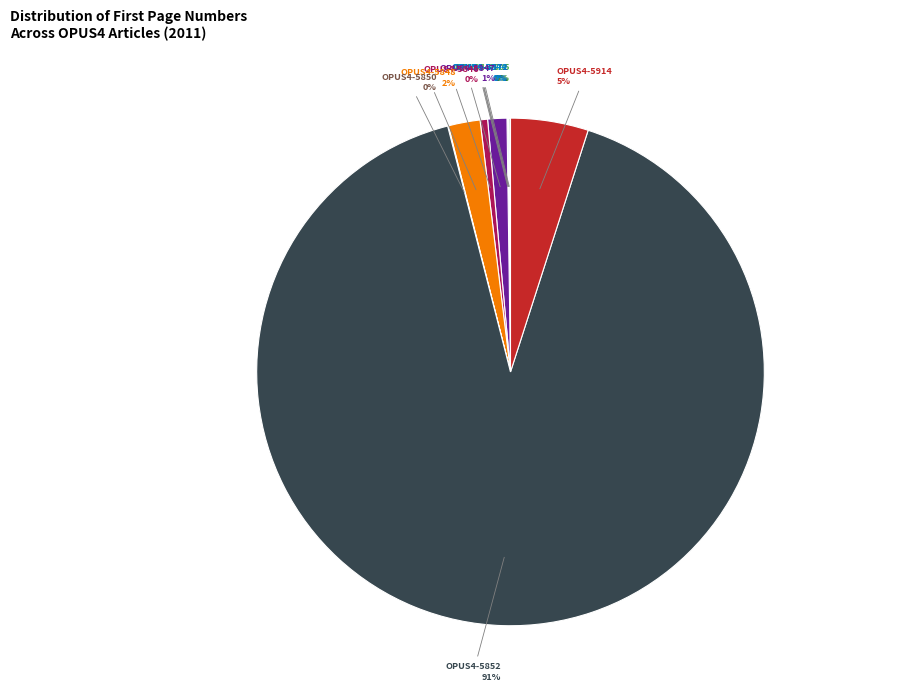

Is there a majority slice in this chart?

Yes